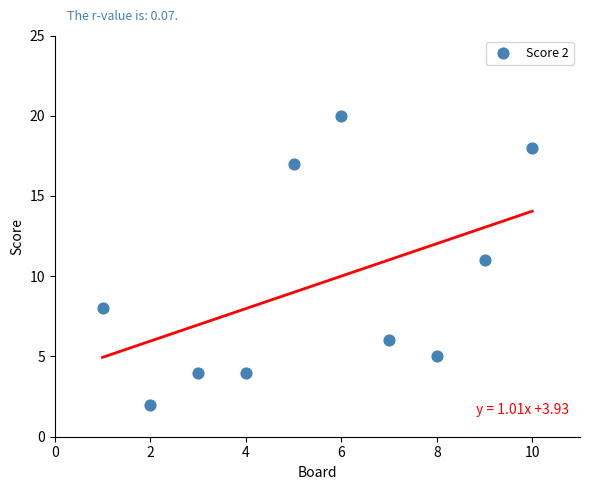

What is the average Y value?

10